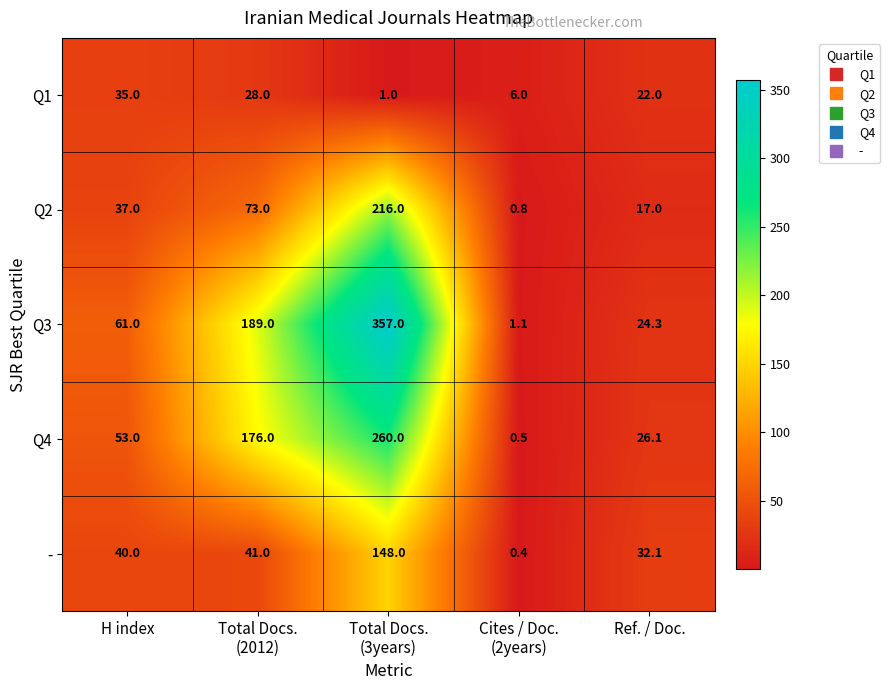

How many Q1 values are between 6 and 28?

3